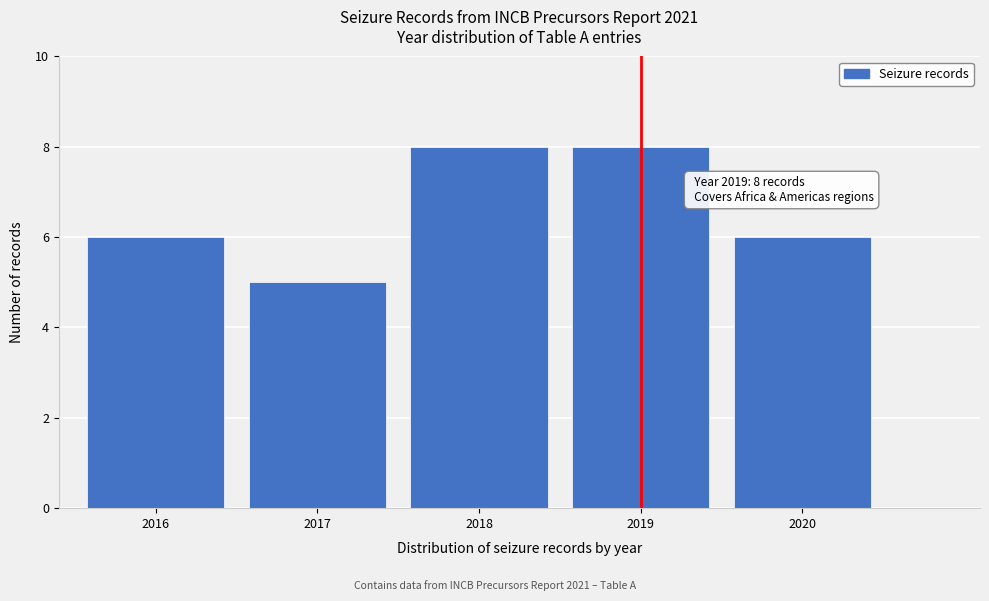

Reading left to right, extract all data points from this chart.

2016=6	2017=5	2018=8	2019=8	2020=6